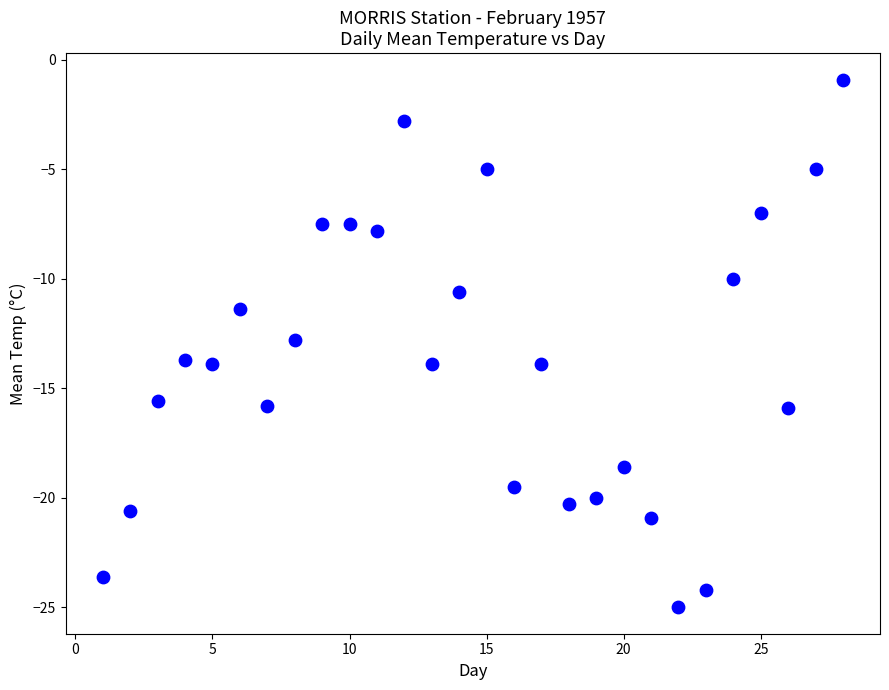

What is the range of X values (max minus min)?

27.0